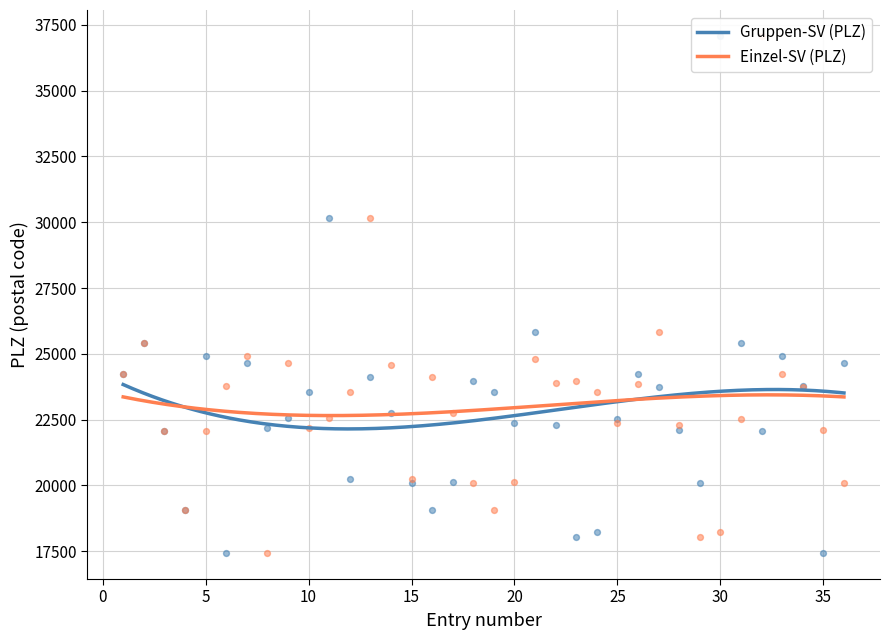

What are all the series names shown in the legend?

Einzel-SV, Gruppen-SV